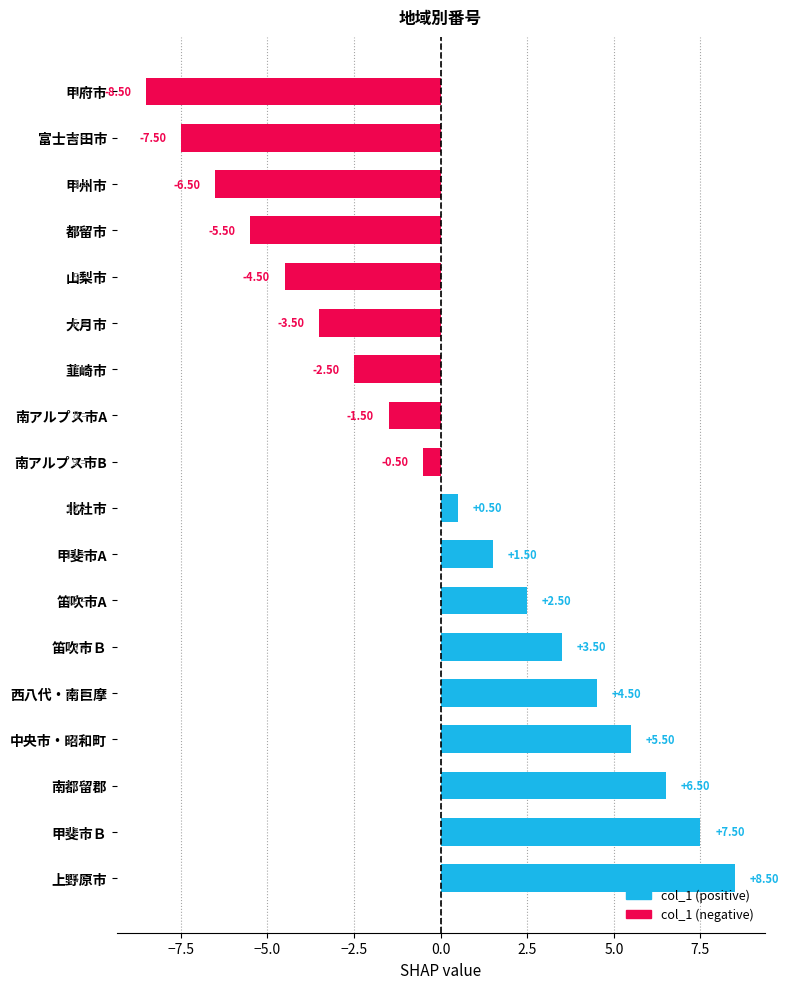

How many positive values are there?

9